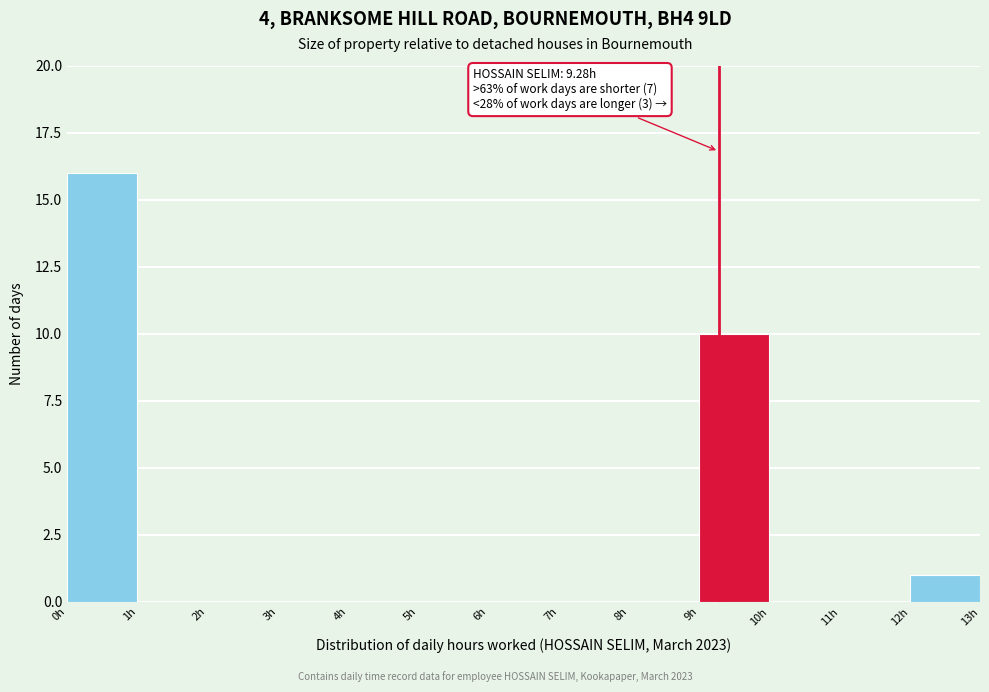

Which range on the x-axis has the tallest bar?

0 to 1